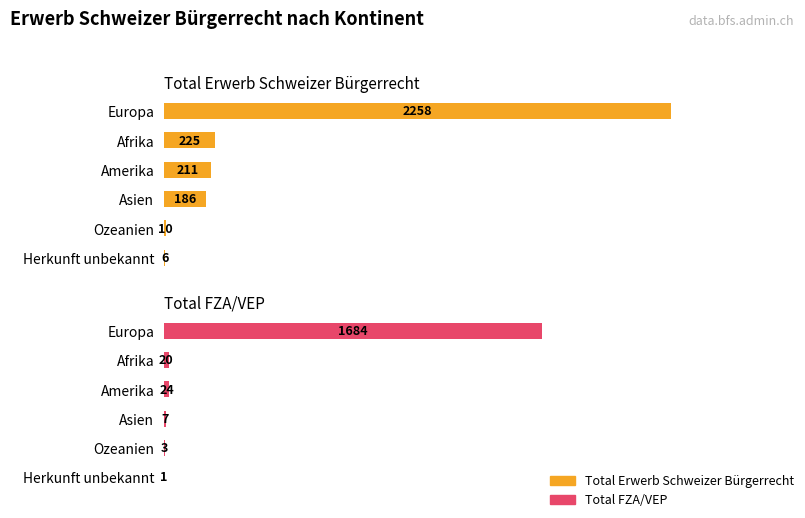

Rank the series at Herkunft unbekannt from highest to lowest value.

Total Erwerb Schweizer Bürgerrecht, Total FZA/VEP